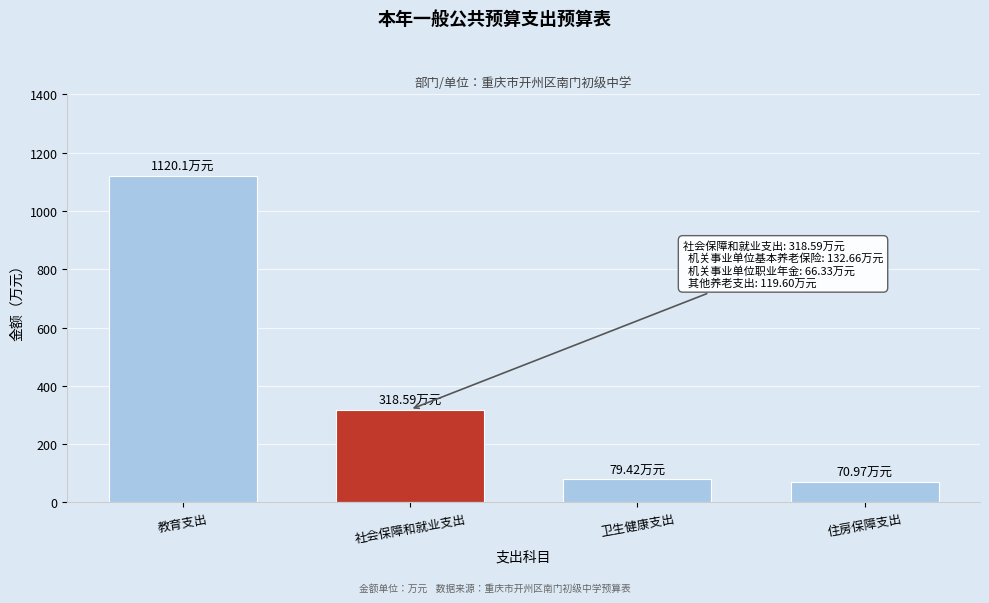

What is the average value?

397.3